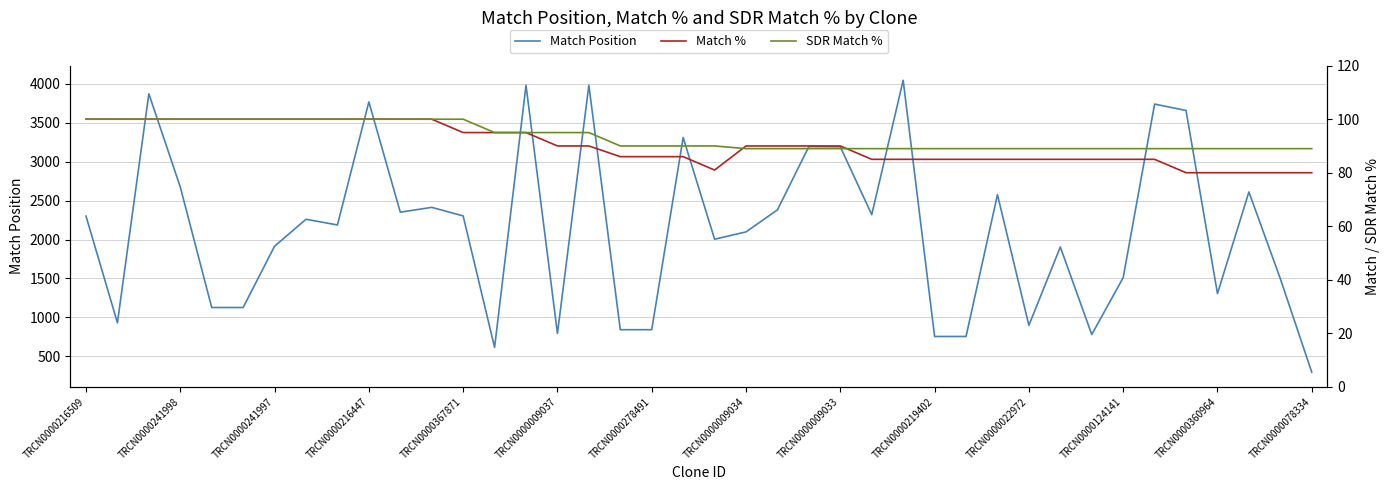

Which series has the largest range (max minus min)?

Match Position